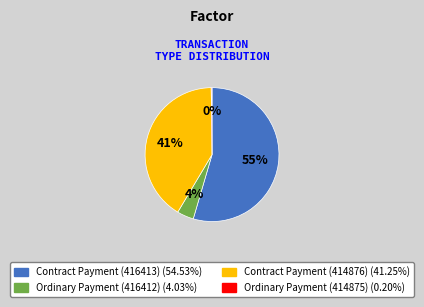

To the nearest percent, what is the average slice percentage?

25%